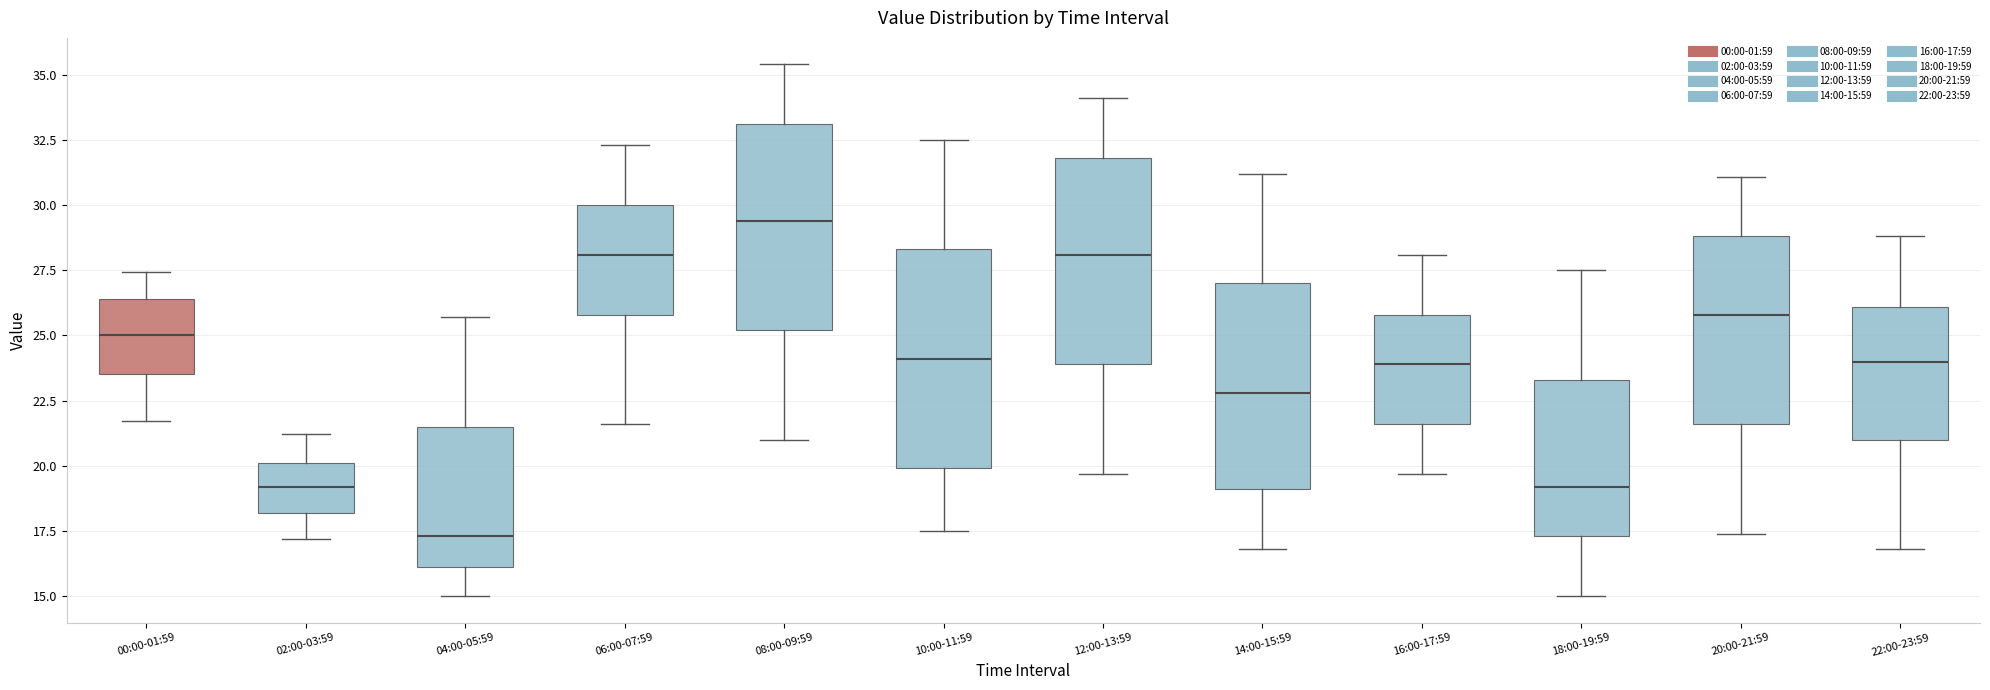

Comparing the boxes themselves (not the whiskers), which one is the tallest?

10:00-11:59